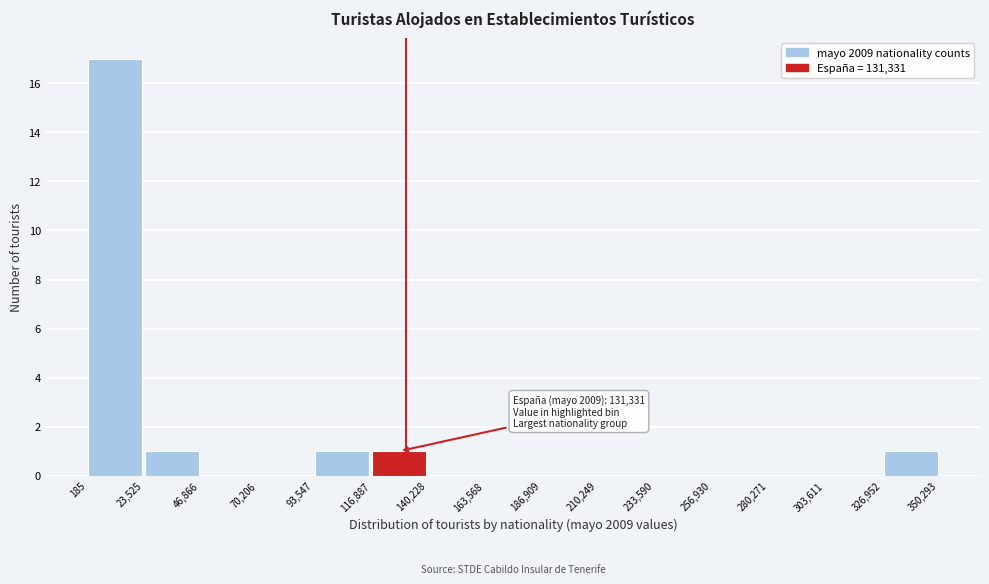

Which range on the x-axis has the tallest bar?

185 to 23,525